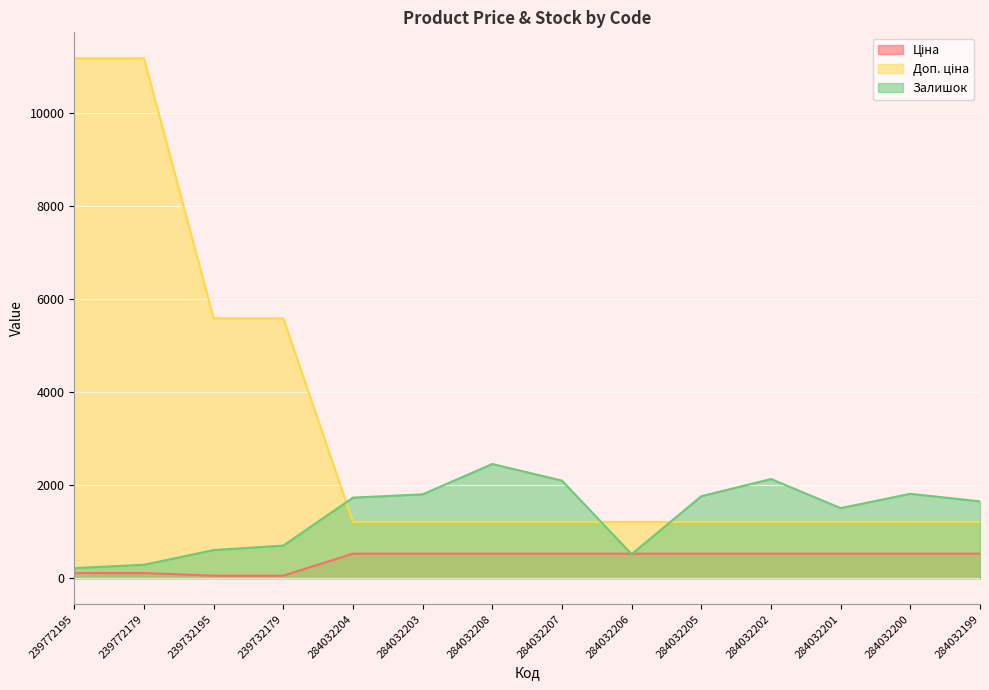

True or false: Ціна has a value of 528.2 at 284032206.

True